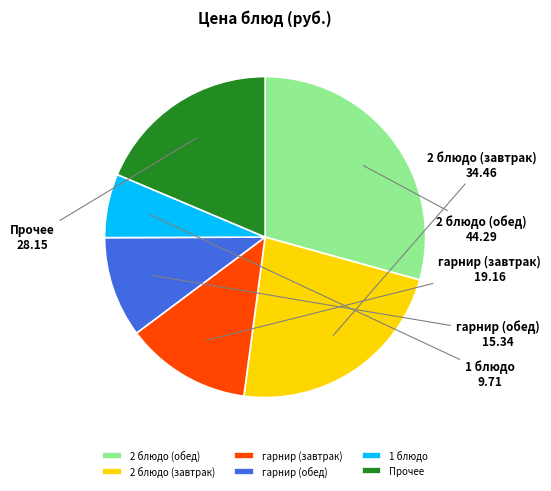

Rank the categories by value from lowest to highest.

1 блюдо, гарнир (обед), гарнир (завтрак), Прочее, 2 блюдо (завтрак), 2 блюдо (обед)